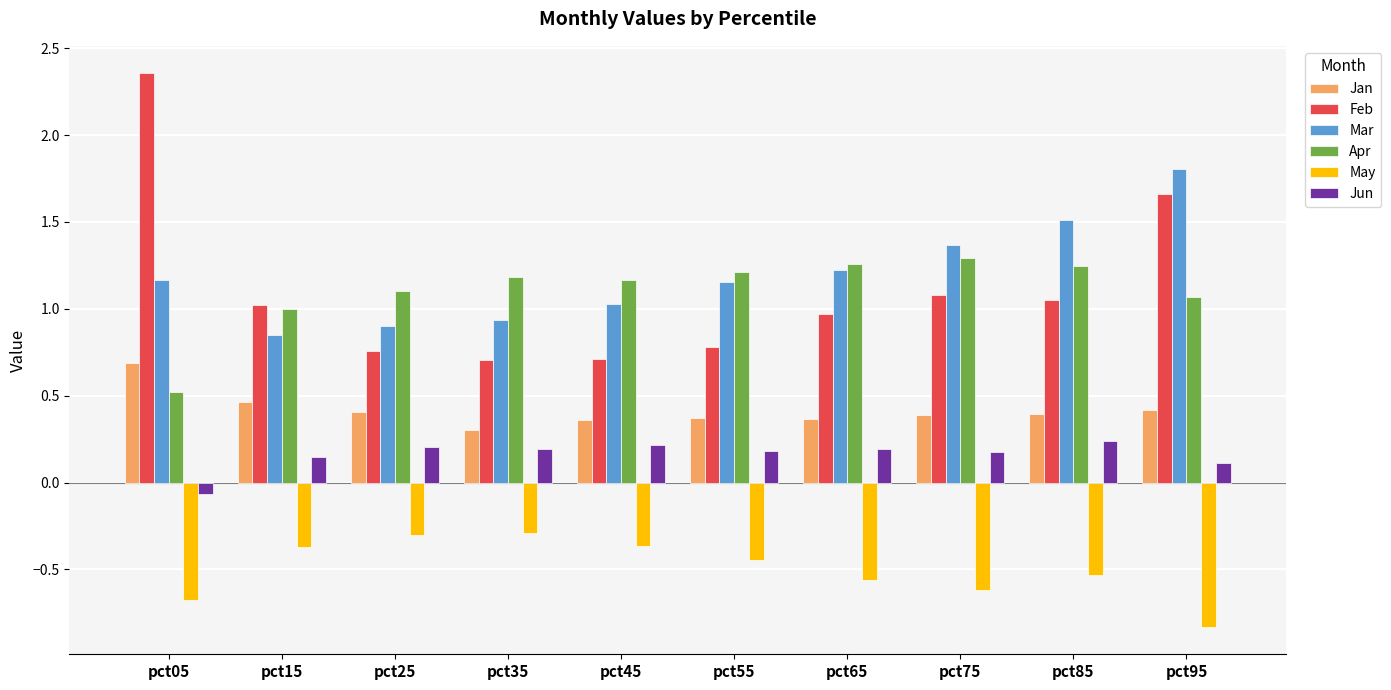

At how many categories does at least one series exceed 2?

1